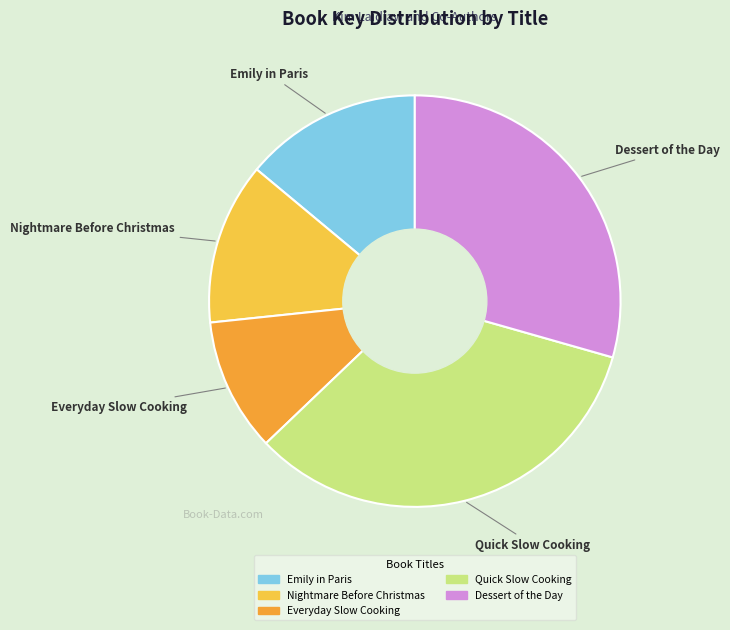

Does Nightmare Before Christmas account for over 50% of the chart?

No